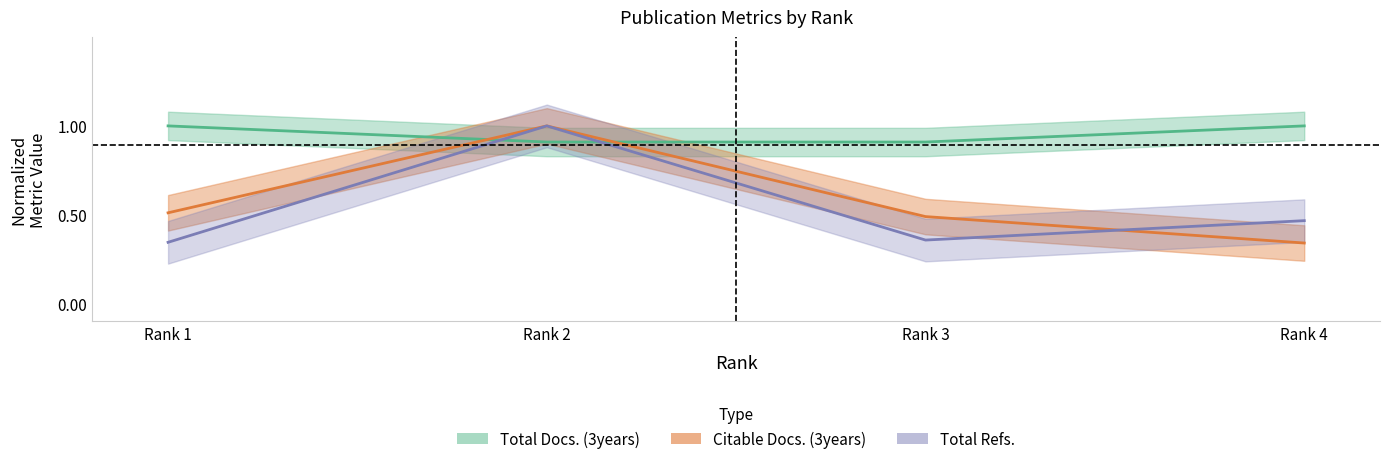

What is the difference between the highest and lowest values at Rank 1?

0.7